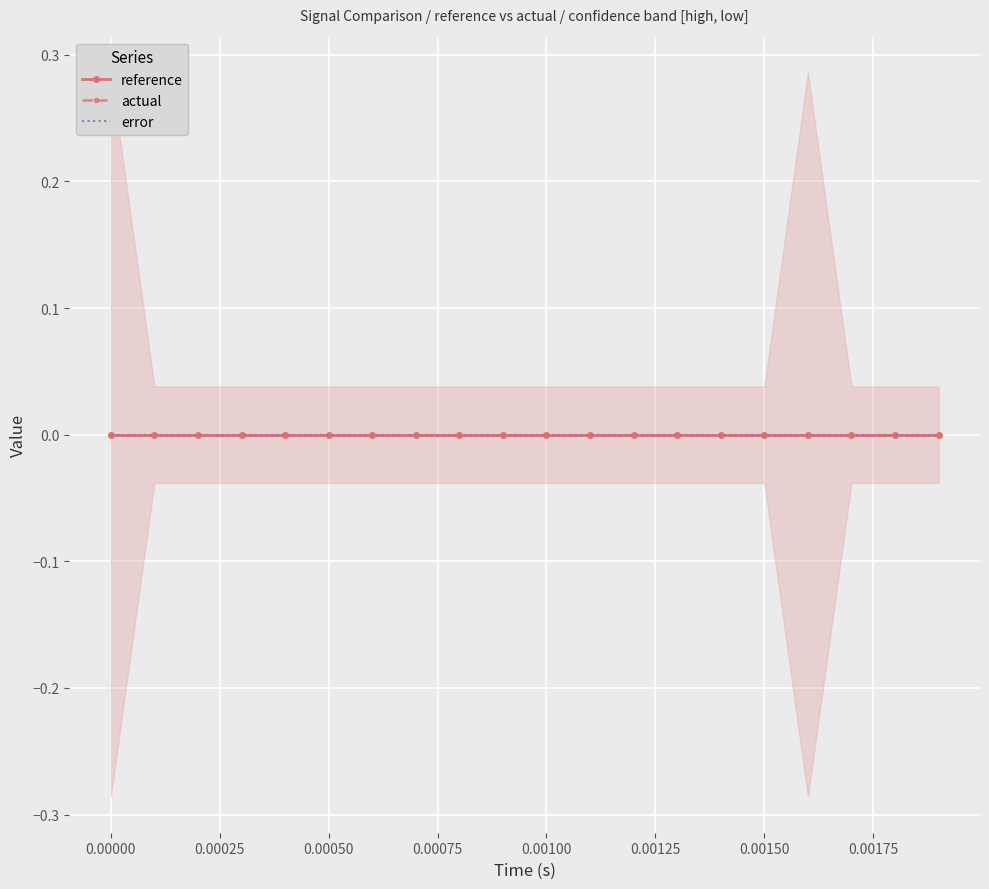

Is the value of error at 16 greater than the value of reference at 8?

No